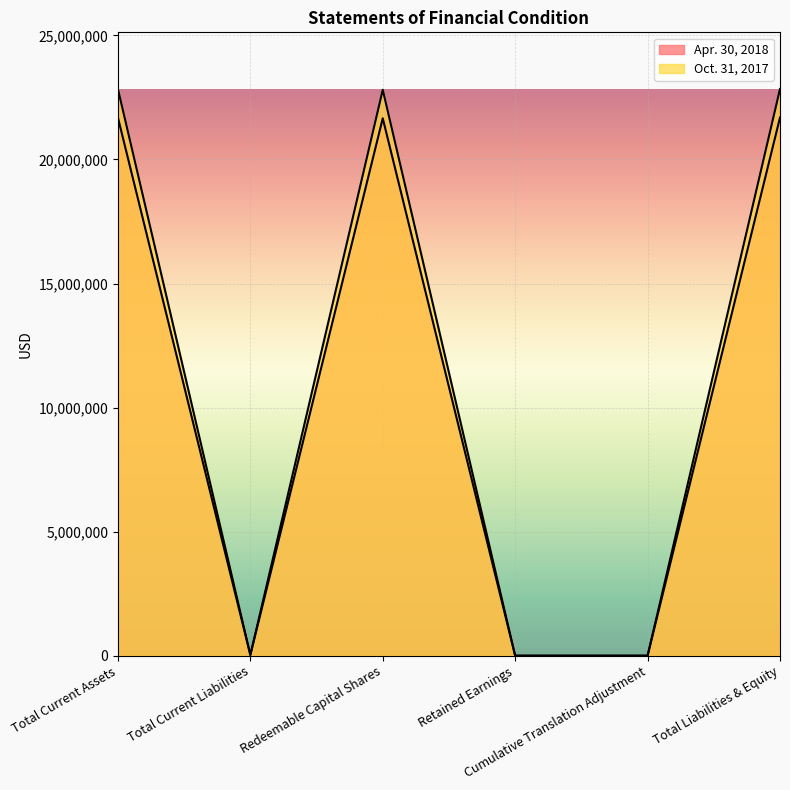

At how many categories does at least one series exceed 19490530?

3